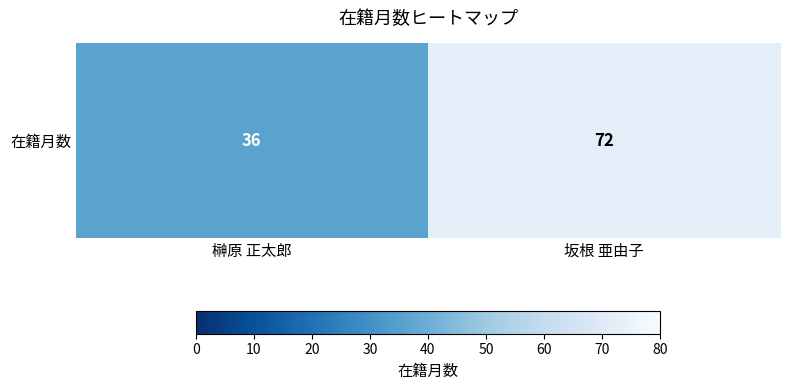

Between 坂根 亜由子 and 榊原 正太郎, which is larger?

坂根 亜由子